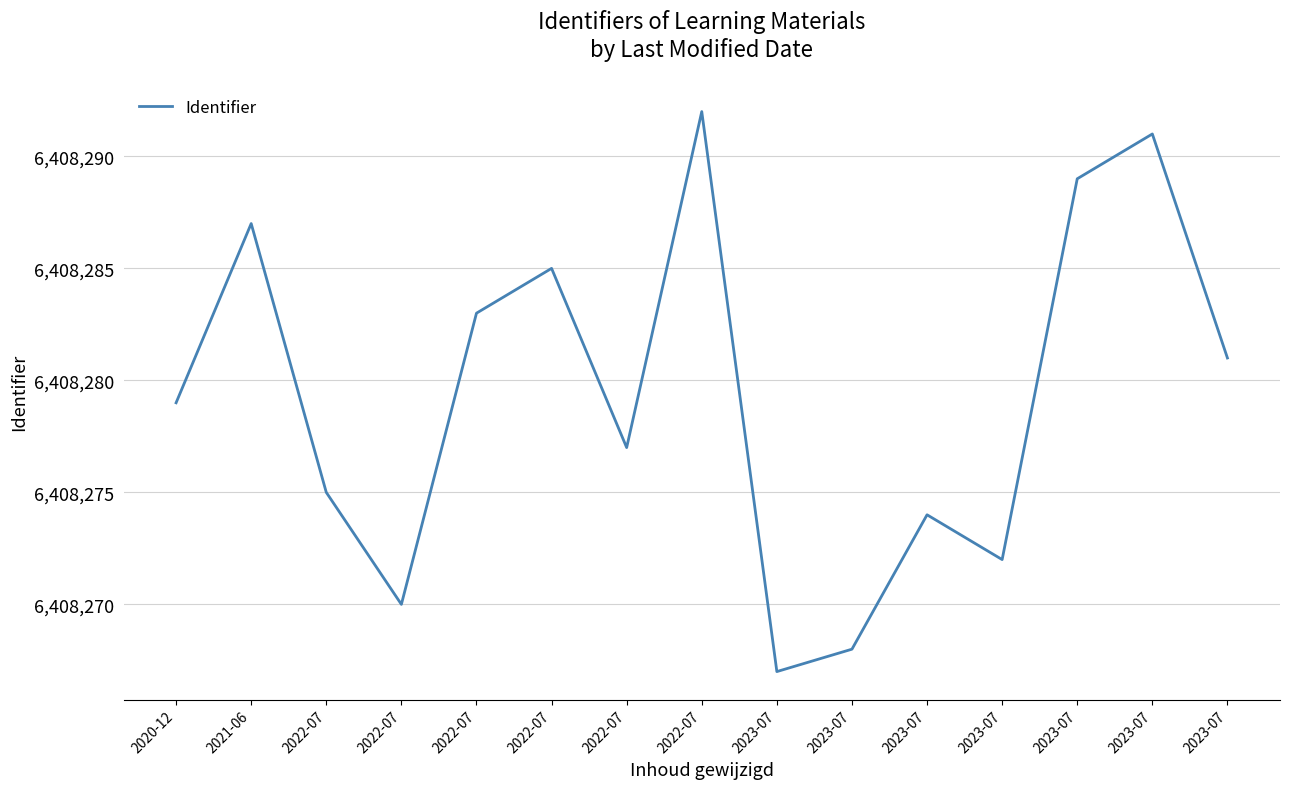

Where is the first local maximum?

2021-06